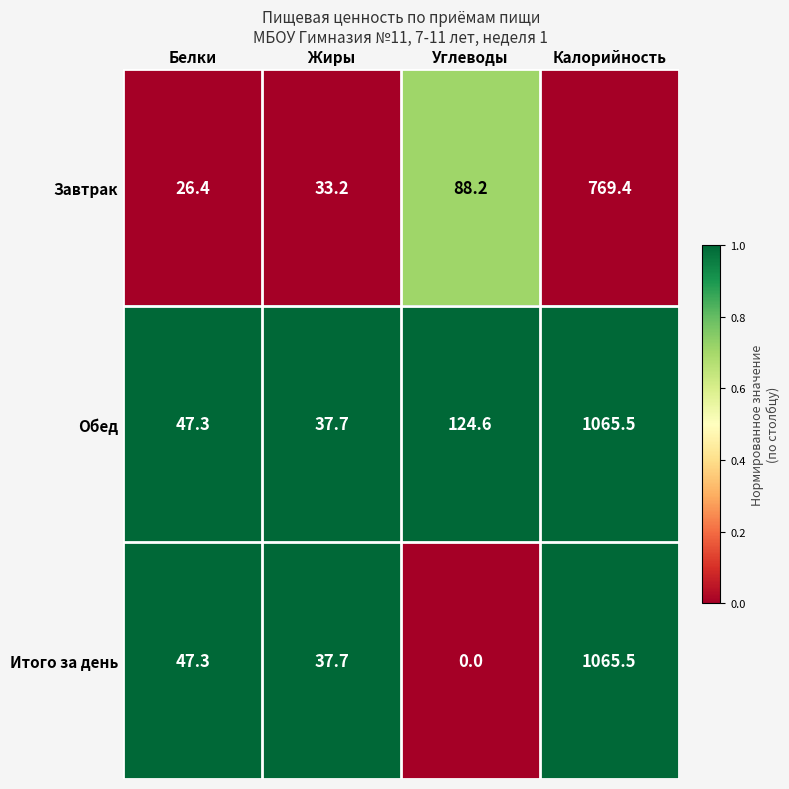

Rank the series by their average value, from lowest to highest.

Завтрак, Итого за день, Обед